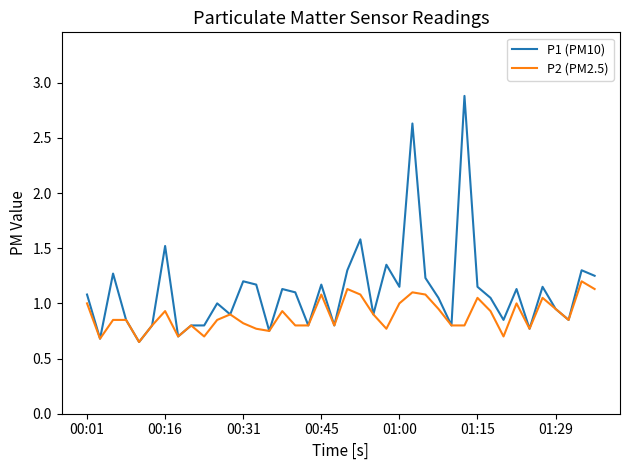

Which series has the largest total across all categories?

P1 (PM10)